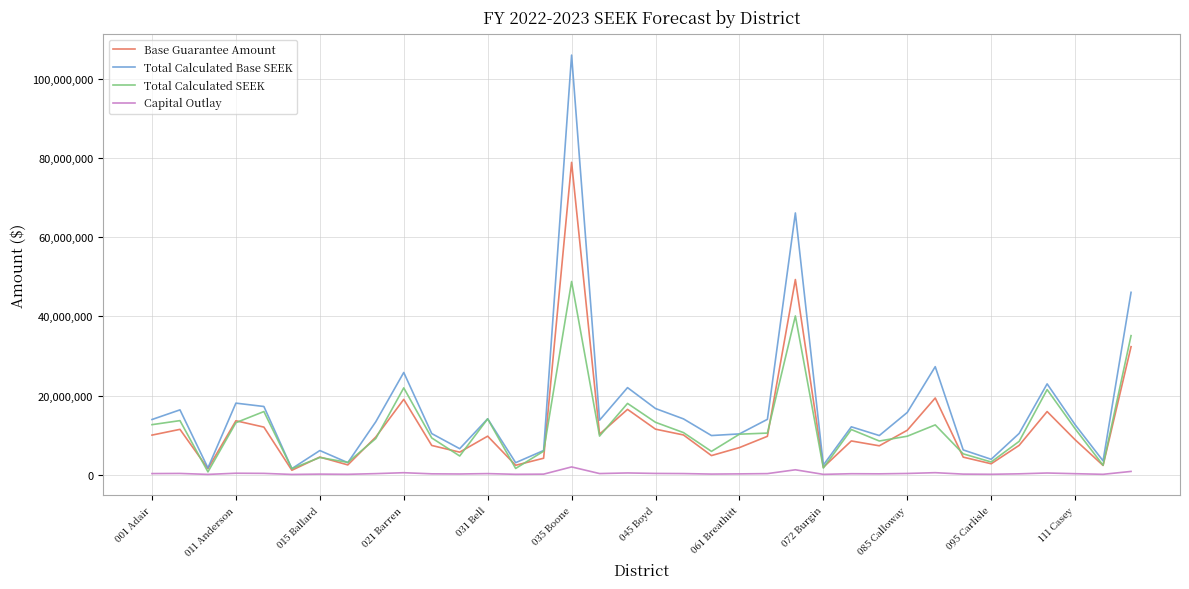

Rank the series by their maximum value, from lowest to highest.

Capital Outlay, Total Calculated SEEK, Base Guarantee Amount, Total Calculated Base SEEK